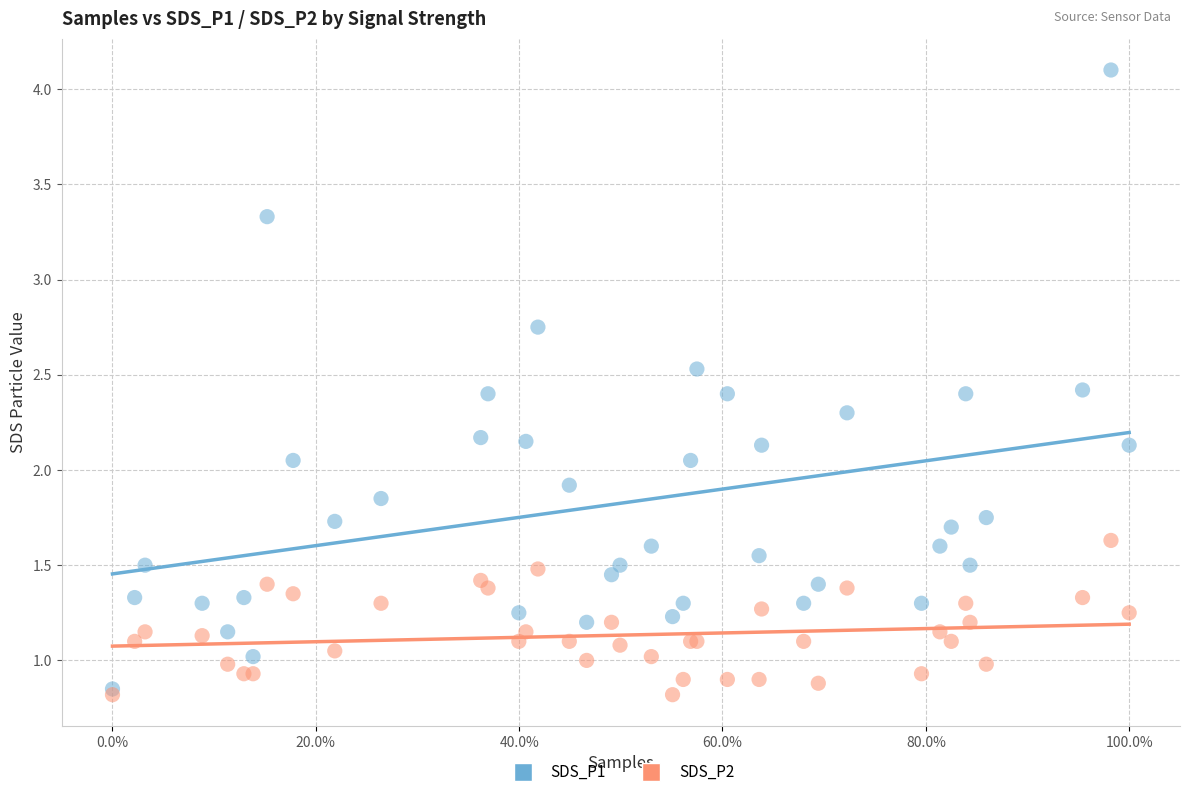

Which series contains the highest Y value?

SDS_P1